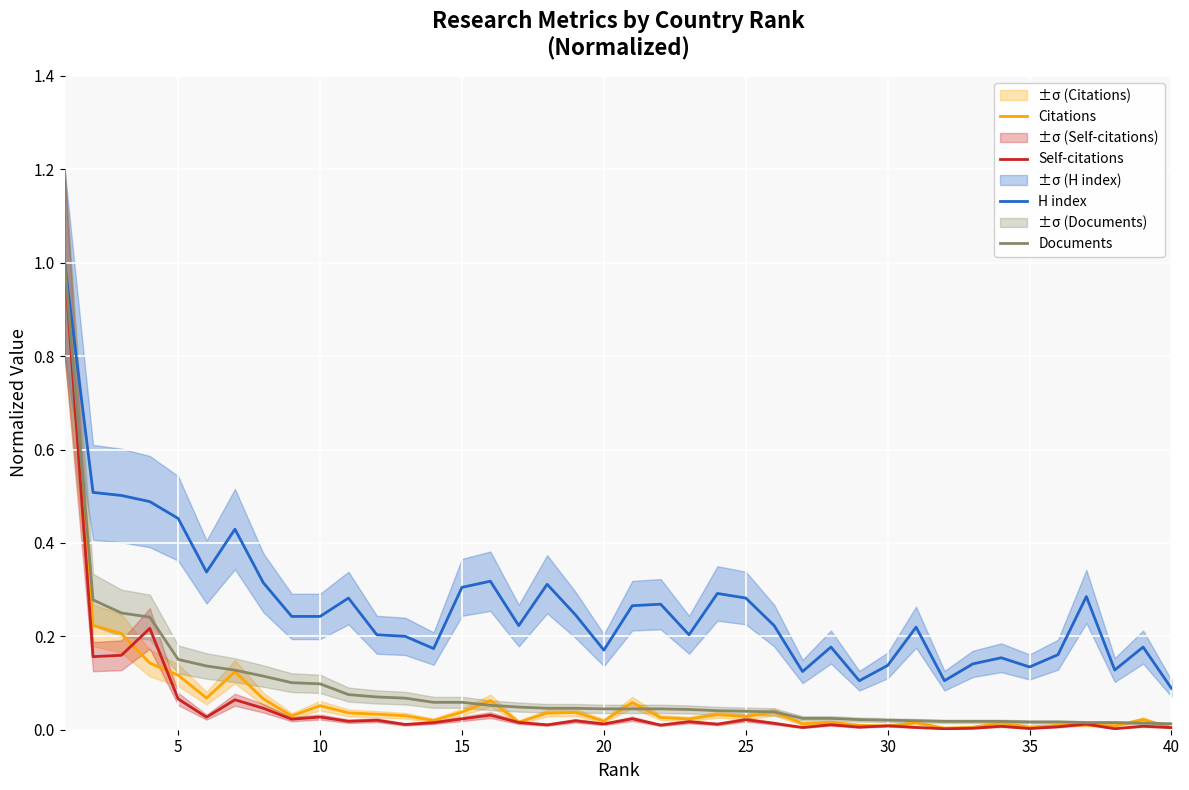

Count the number of data series in this chart.

4